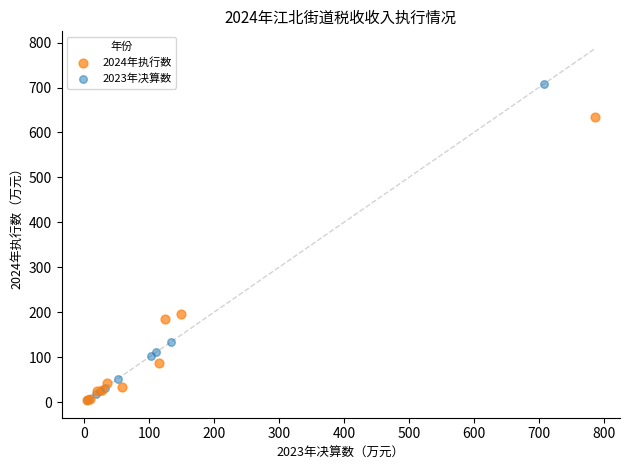

Which series reaches the maximum Y coordinate?

2023年决算数